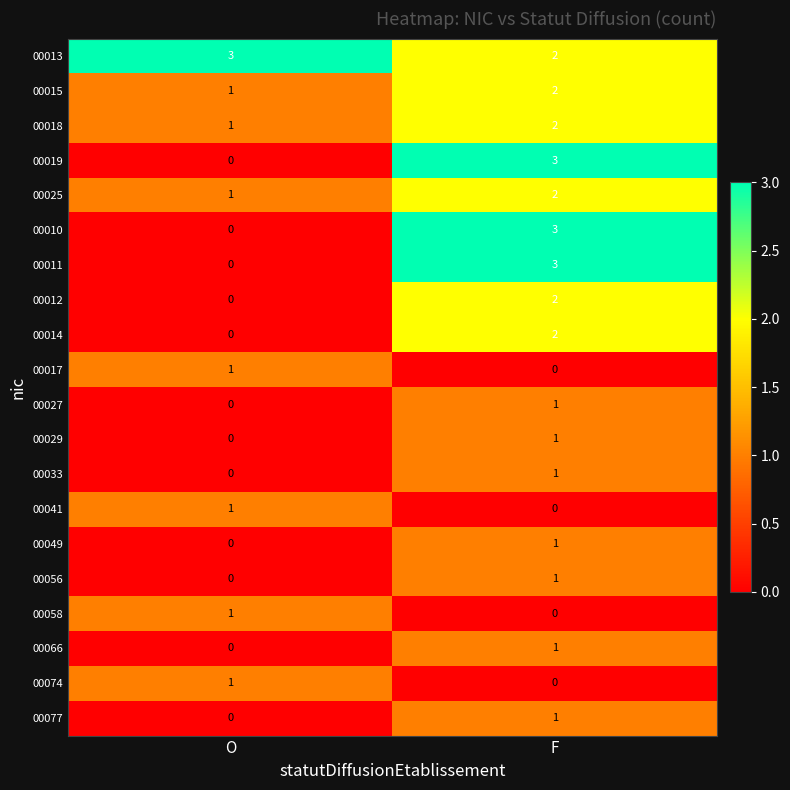

The 00012 series shows 2 at F. True or false?

True